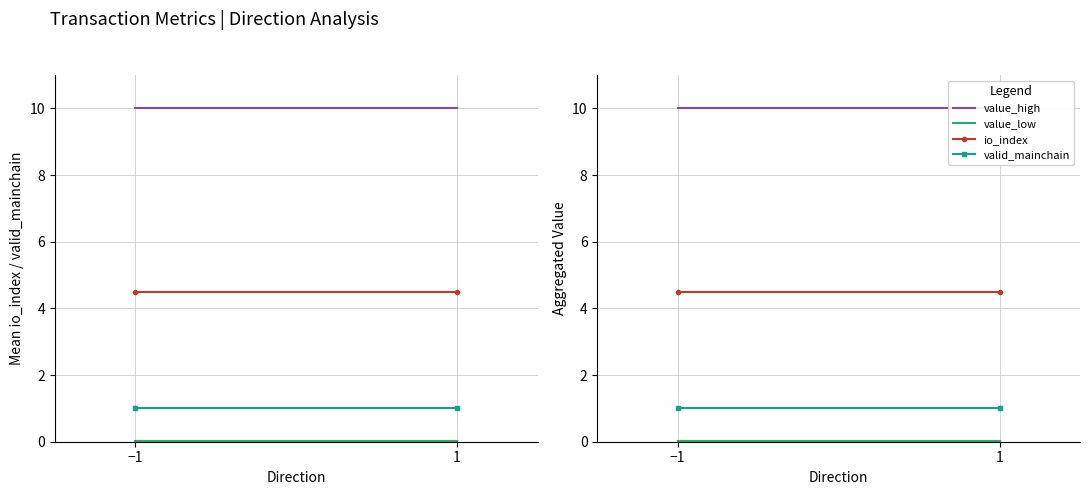

Which series has the largest total across all categories?

value_high